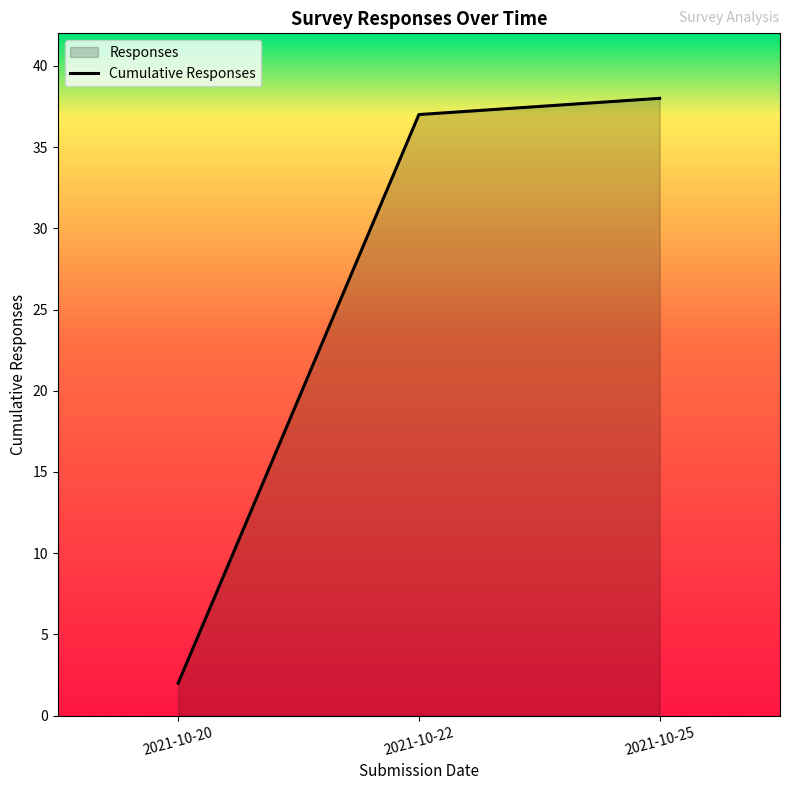

List the labels in order of value, largest first.

2021-10-25, 2021-10-22, 2021-10-20